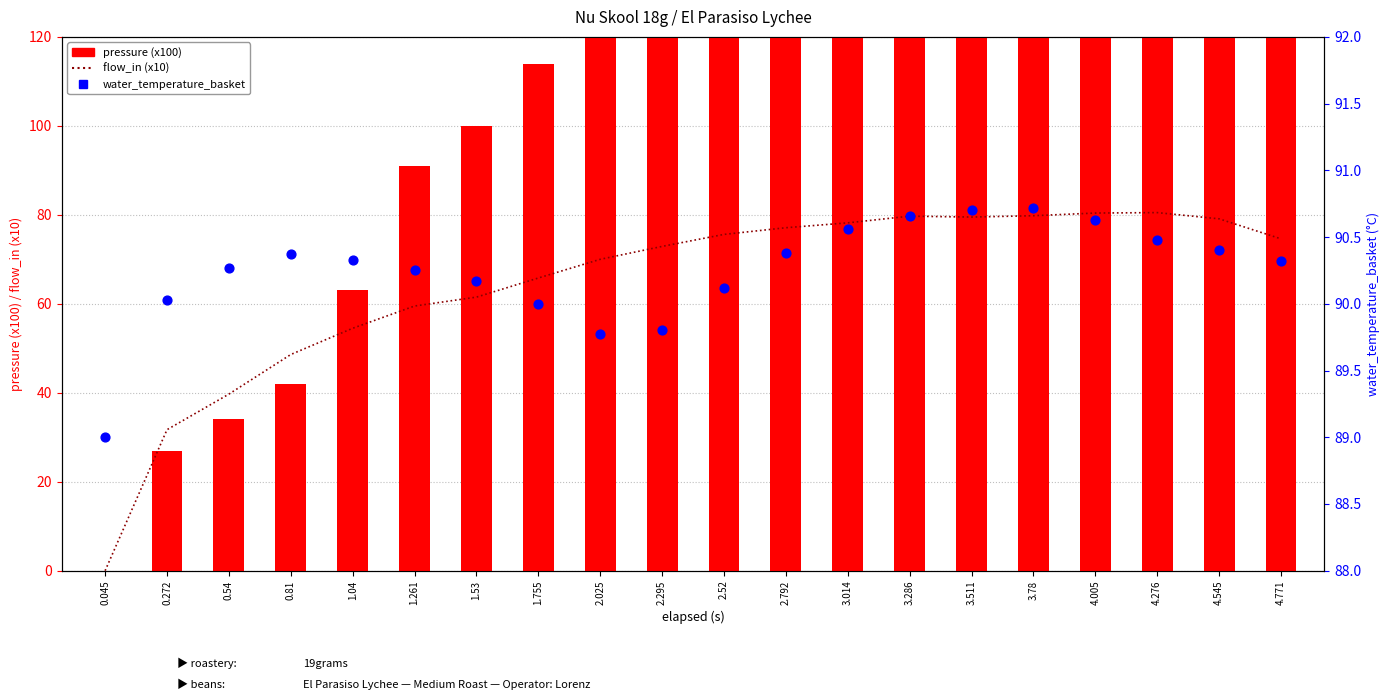

Which series has the largest Y range (max minus min)?

pressure (x100)